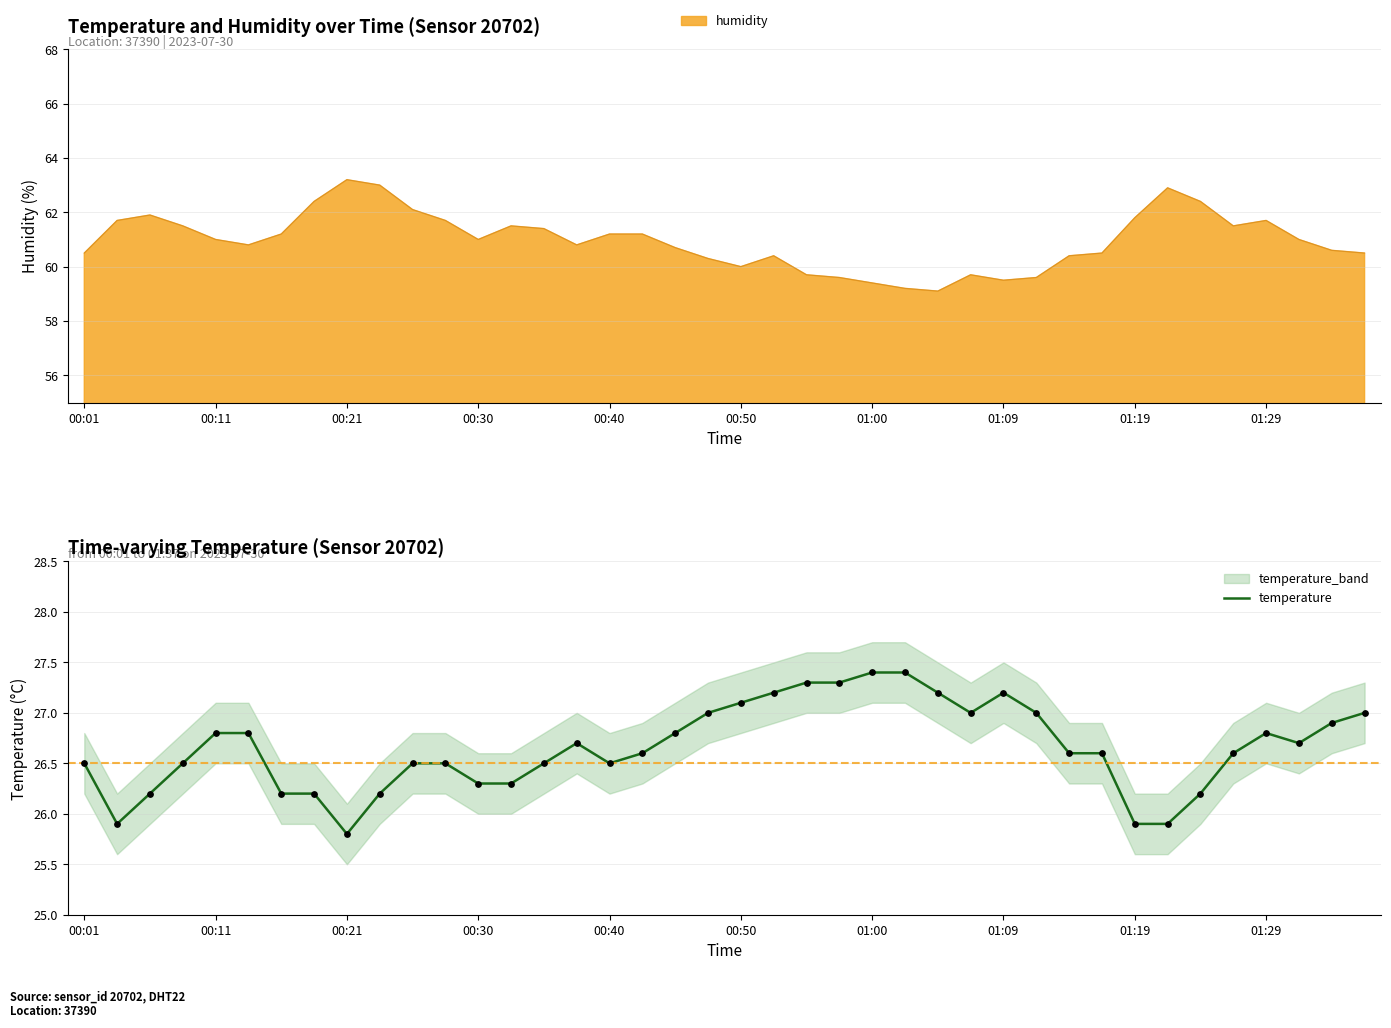

At which label does temperature reach its minimum?

00:21